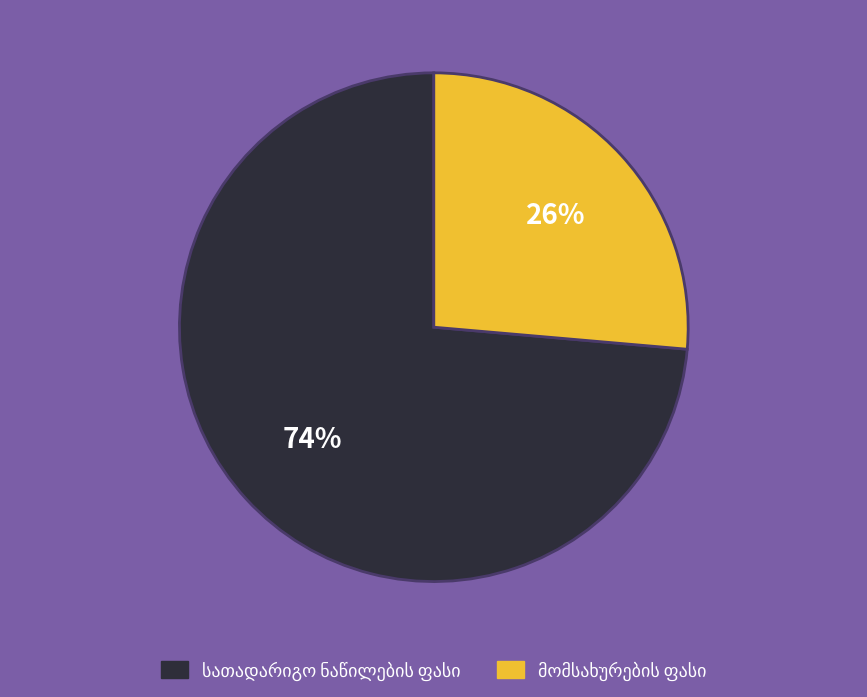

Does any single category account for the majority?

Yes